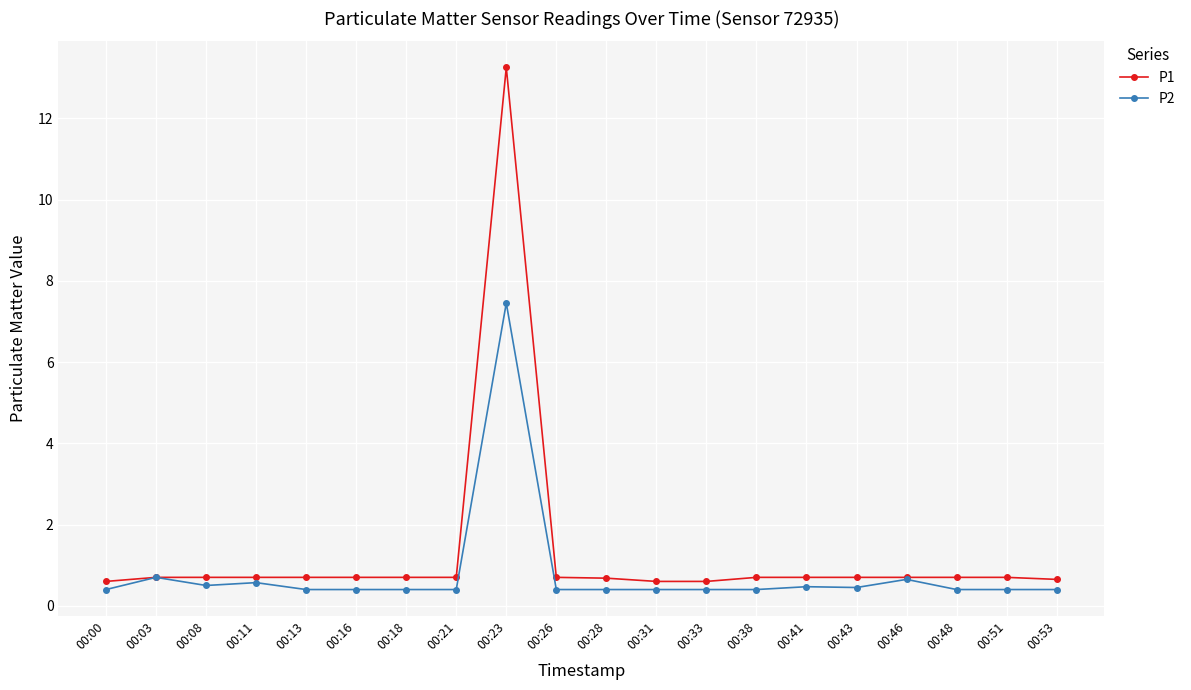

At how many categories does at least one series exceed 2?

1